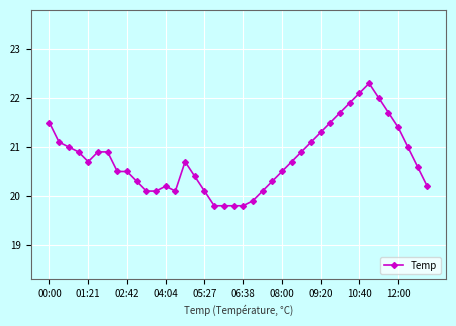

What is the smallest value displayed?

19.8